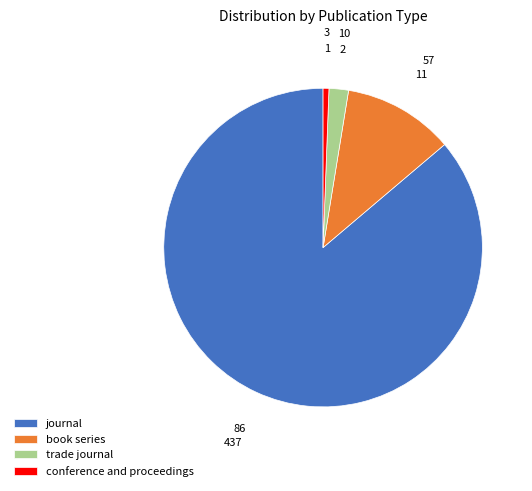

Rank the categories by value from lowest to highest.

conference and proceedings, trade journal, book series, journal